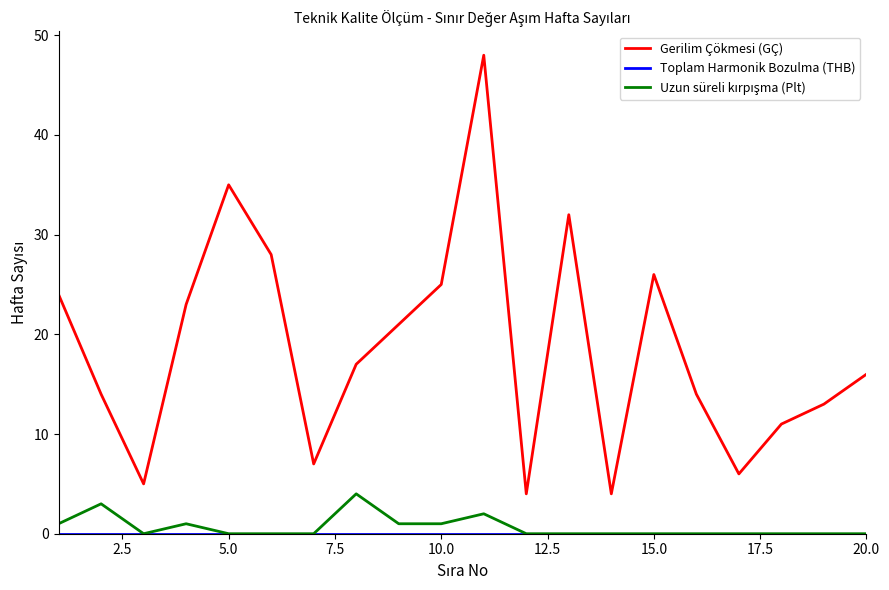

What is the highest value of the Gerilim Çökmesi (GÇ) series?

48